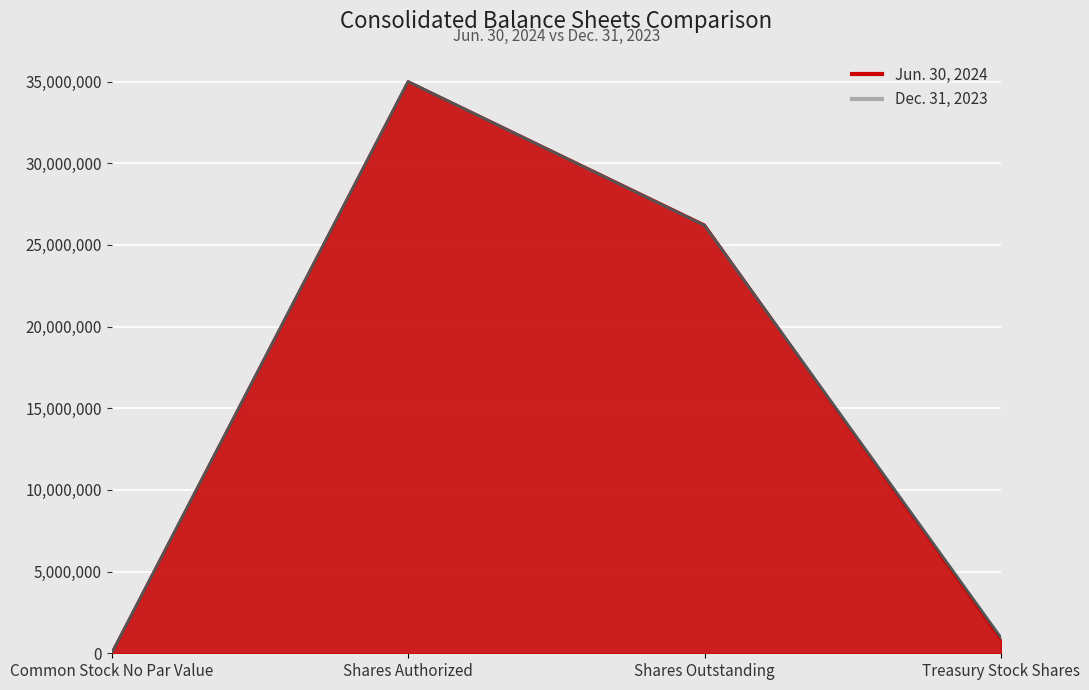

The value of Dec. 31, 2023 at Common Stock No Par Value is 0. True or false?

True